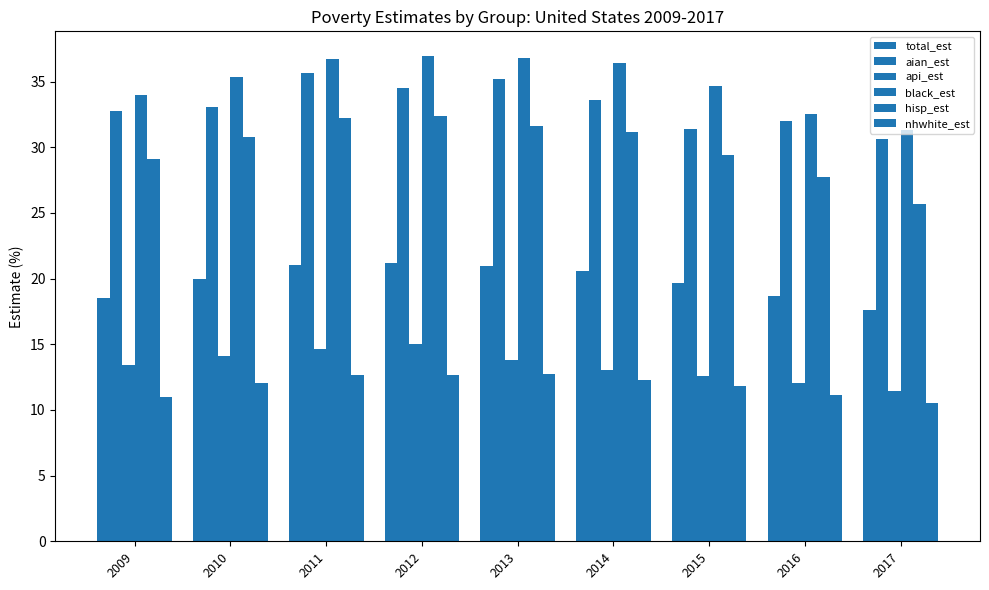

At which label does total_est first exceed 20?

2010